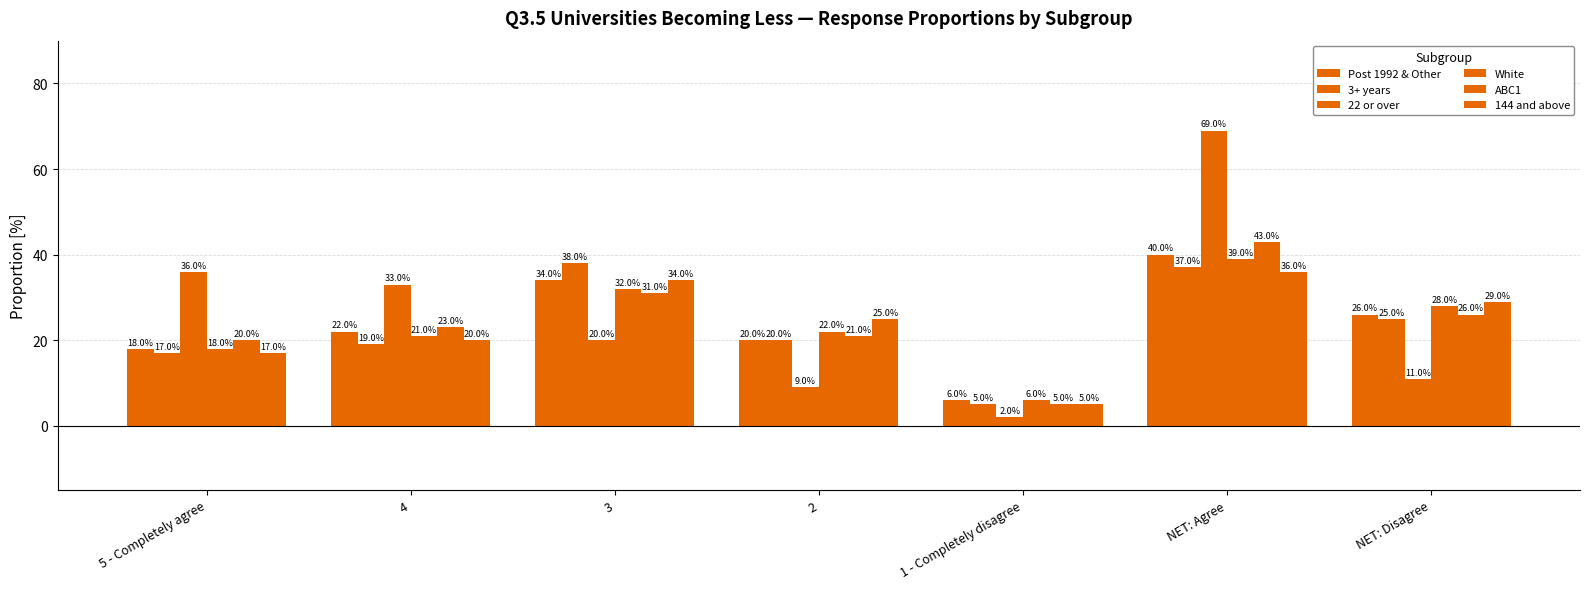

What is the minimum value shown in the chart?

2.0